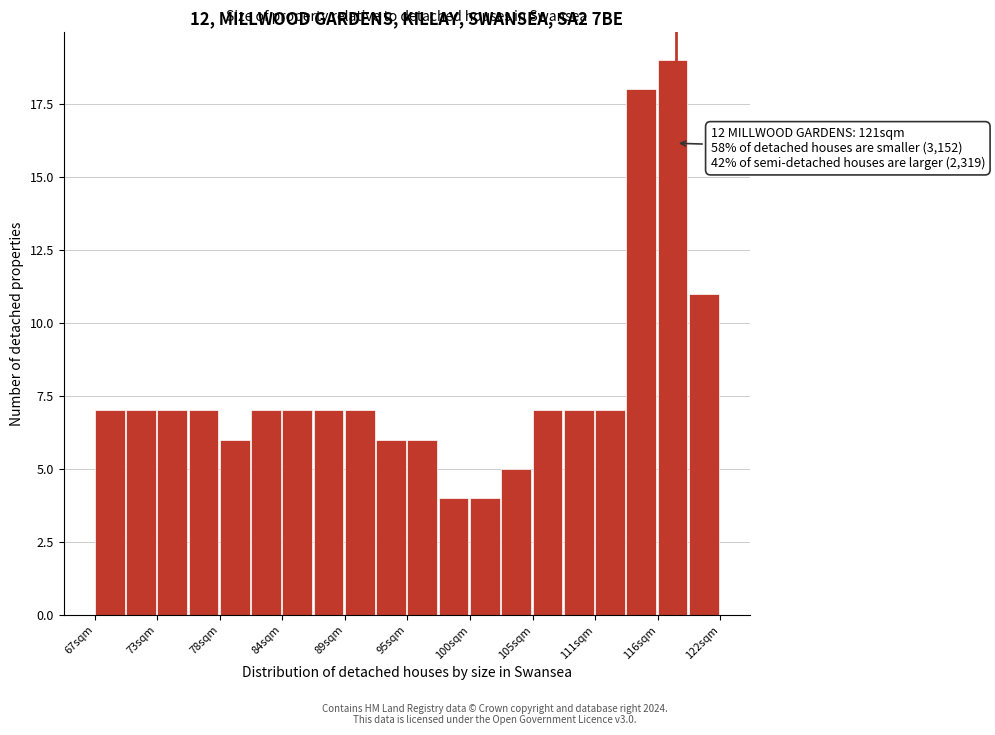

Read against the x-axis, roughly where is the centre of the tallest bar?

118